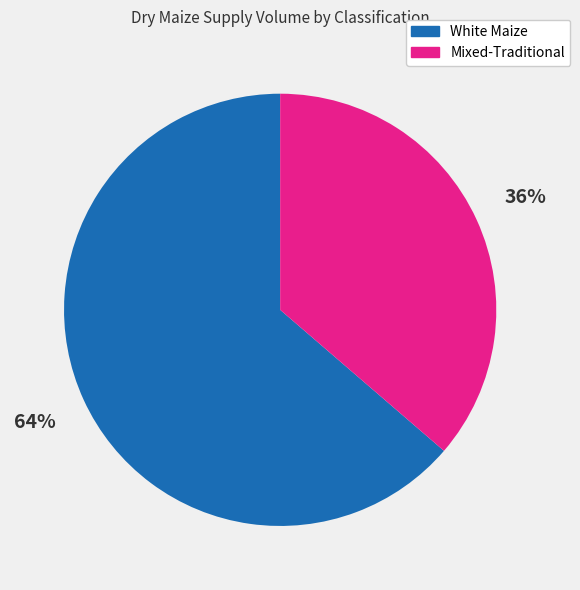

Rank the categories by value from highest to lowest.

White Maize, Mixed-Traditional